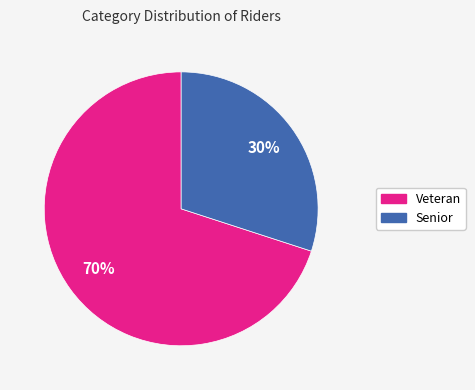

How many slices are in this pie chart?

2